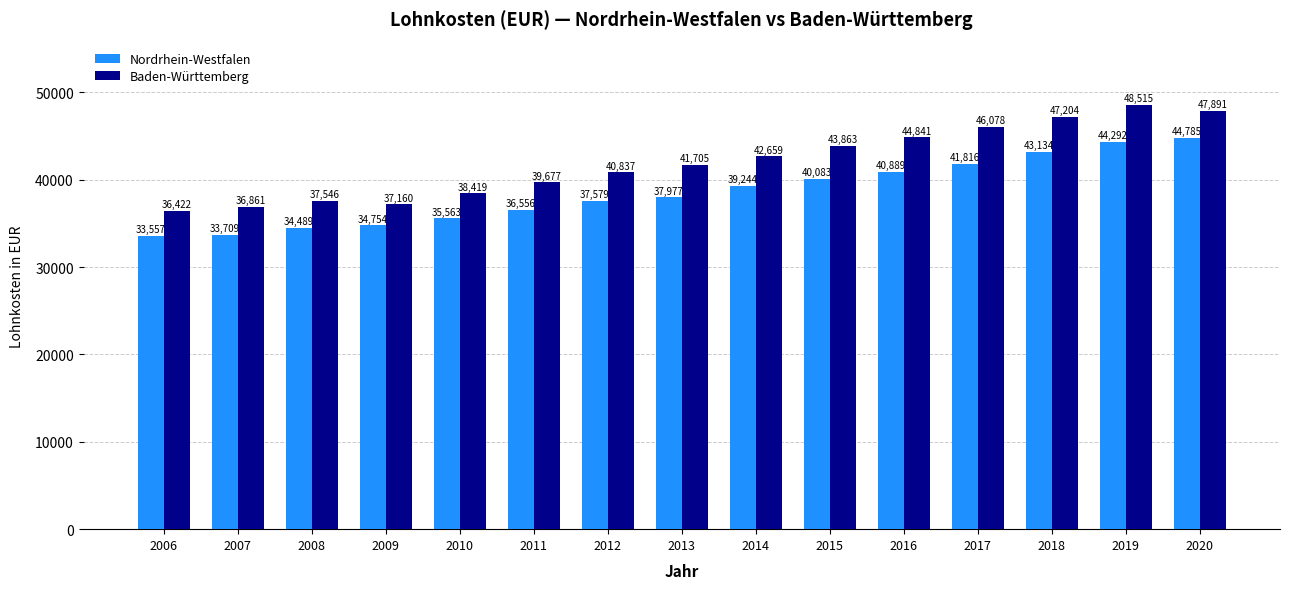

True or false: Nordrhein-Westfalen has a value of 54436 at 2010.

False